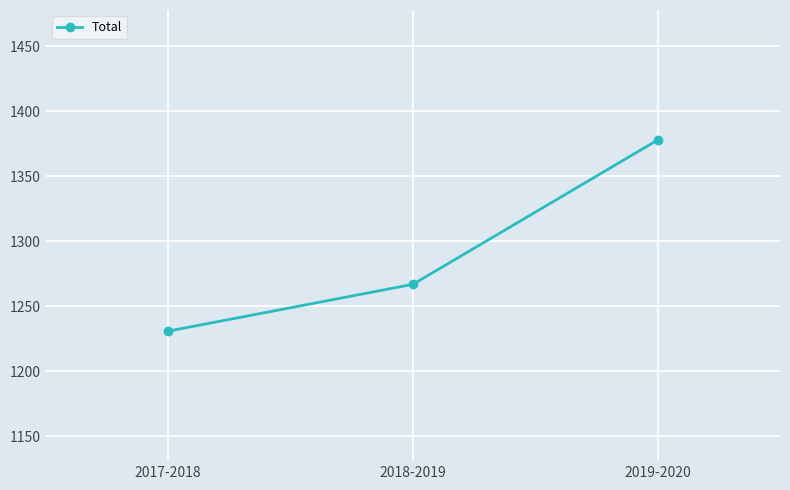

What is the average value?

1292